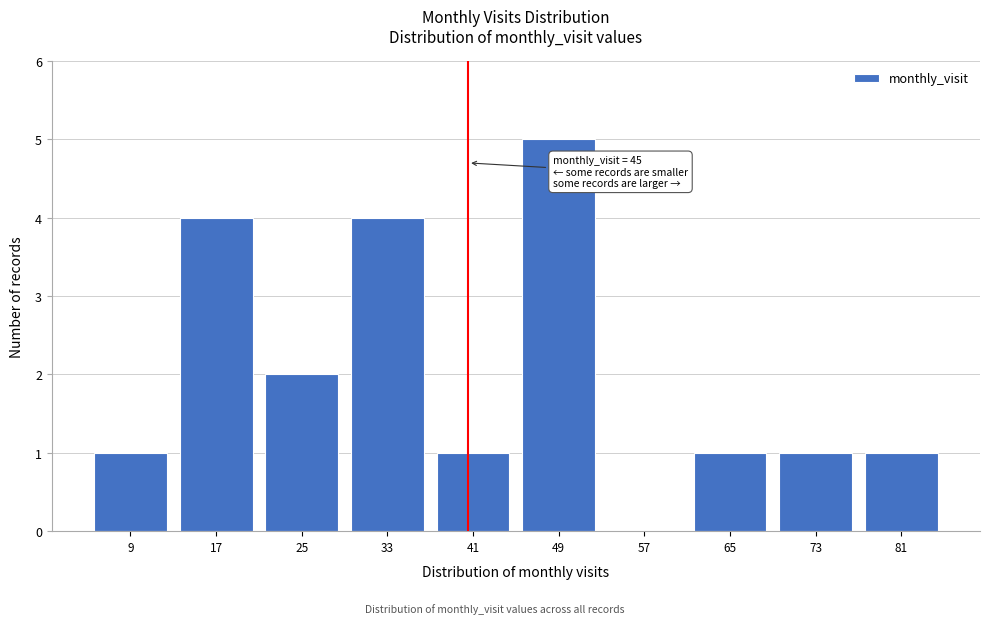

Reading right to left, transcribe all the data shown in this chart.

81=1	73=1	65=1	57=0	49=5	41=1	33=4	25=2	17=4	9=1